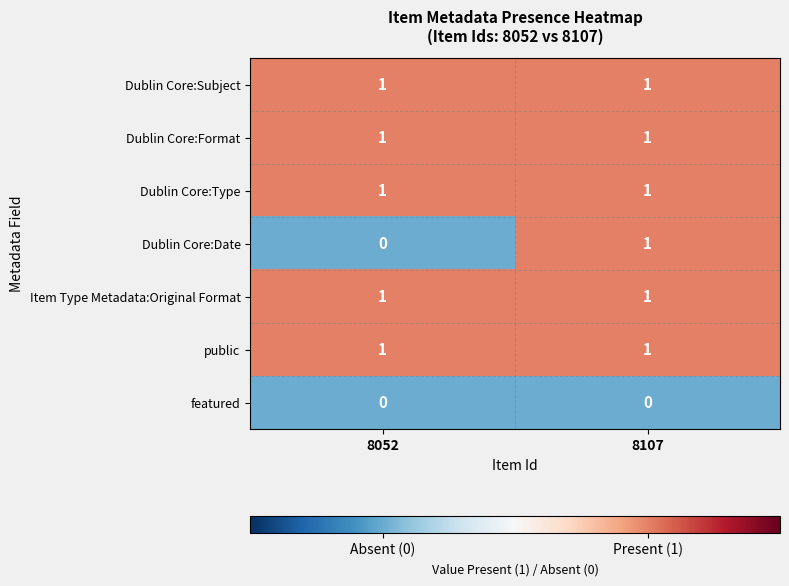

At which category is the sum across all series the highest?

8107